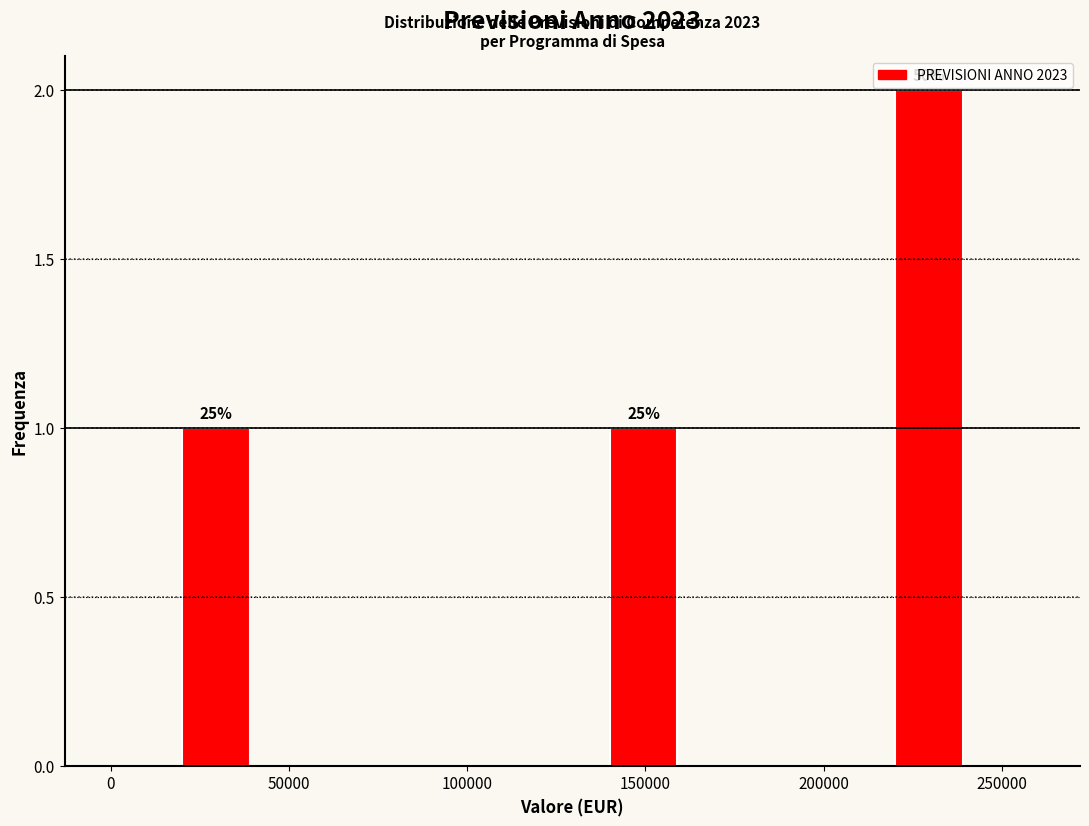

Over which range of the x-axis is the bar tallest?

220000 to 240000